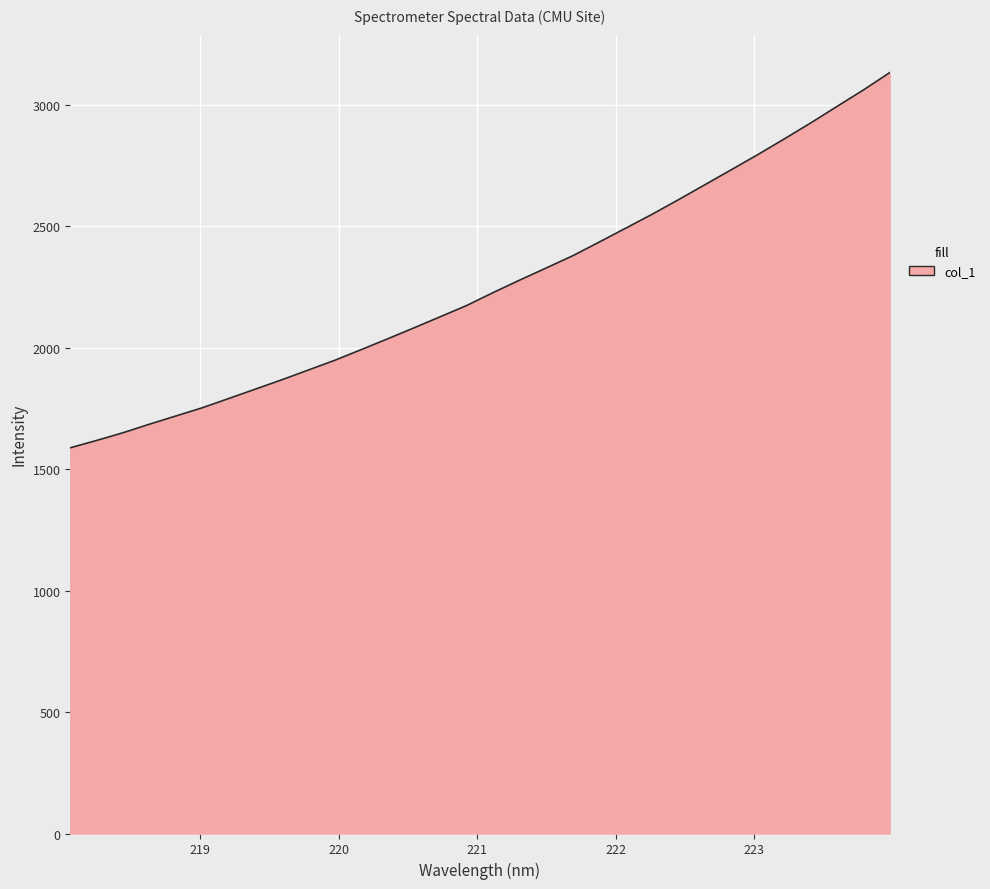

What is the greatest value displayed?

3131.9